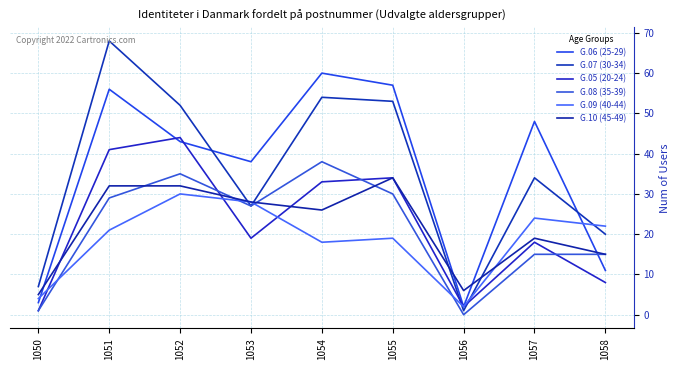

How many categories are shown in the chart?

9